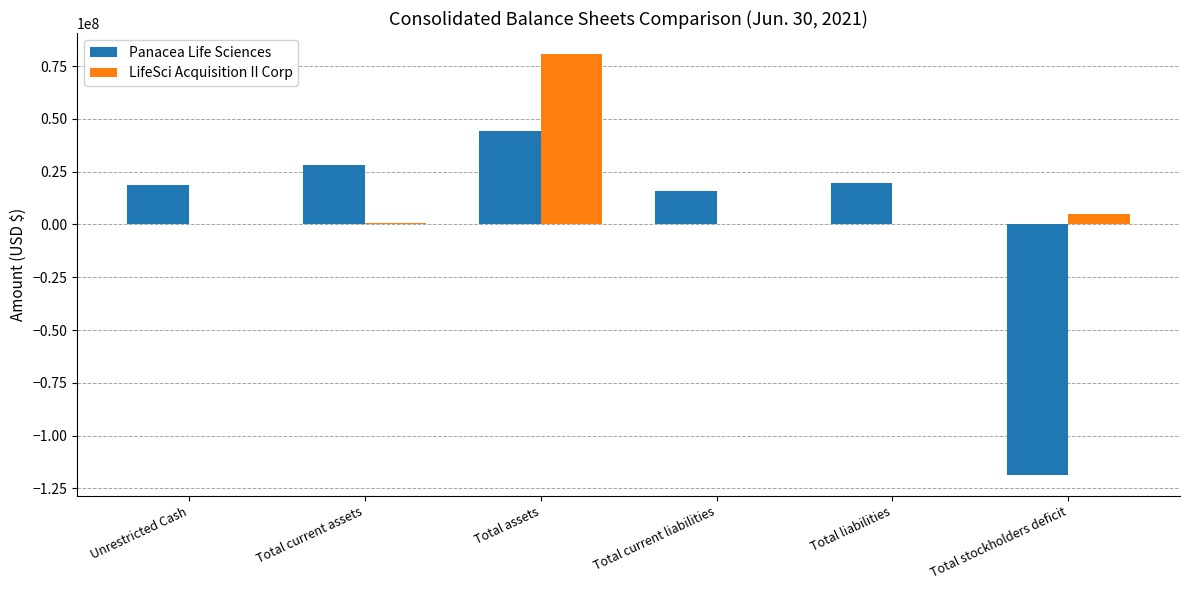

What is the greatest value displayed?

80658077